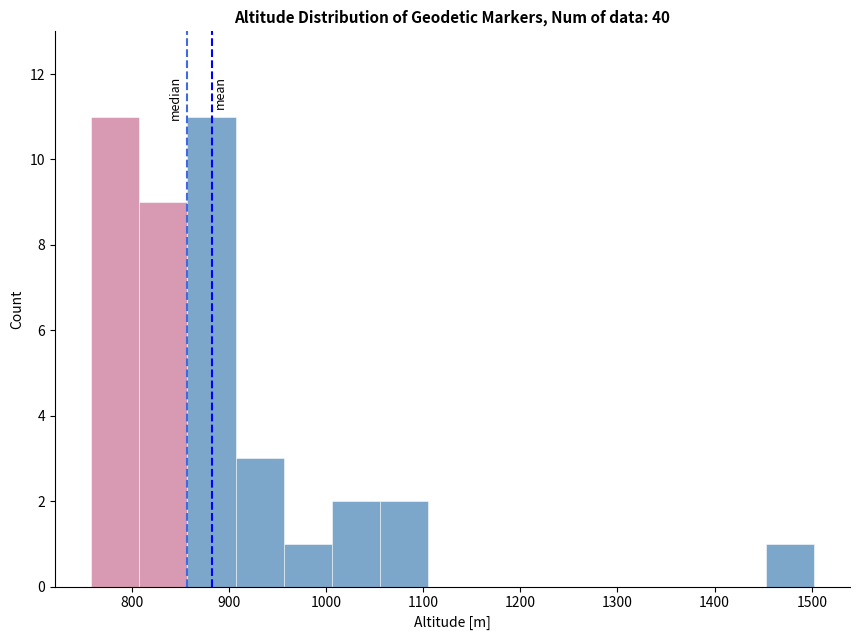

Reading left to right, transcribe this chart: for each bar, give the range it covers on the x-axis and its height. Neither the bar edges nor the heights are printed on the chart, so give them approximately, as read against the axes.

760 to 810: 11
810 to 860: 9
860 to 910: 11
910 to 960: 3
960 to 1010: 1
1010 to 1060: 2
1060 to 1110: 2
1110 to 1150: 0
1150 to 1200: 0
1200 to 1250: 0
1250 to 1300: 0
1300 to 1350: 0
1350 to 1400: 0
1400 to 1450: 0
1450 to 1500: 1